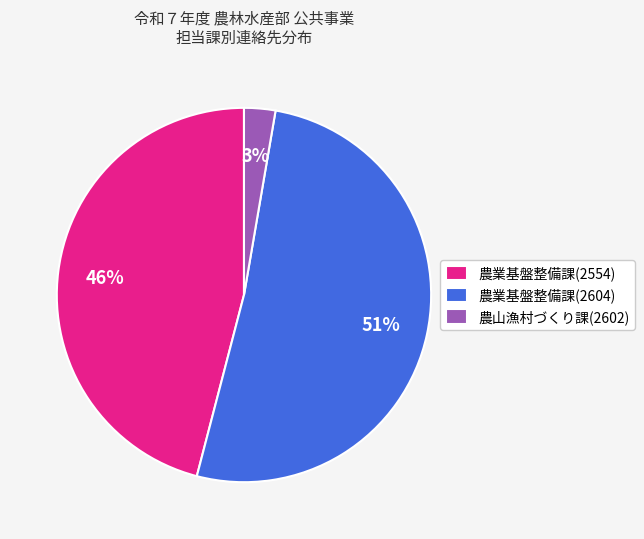

How many segments does this pie chart have?

3